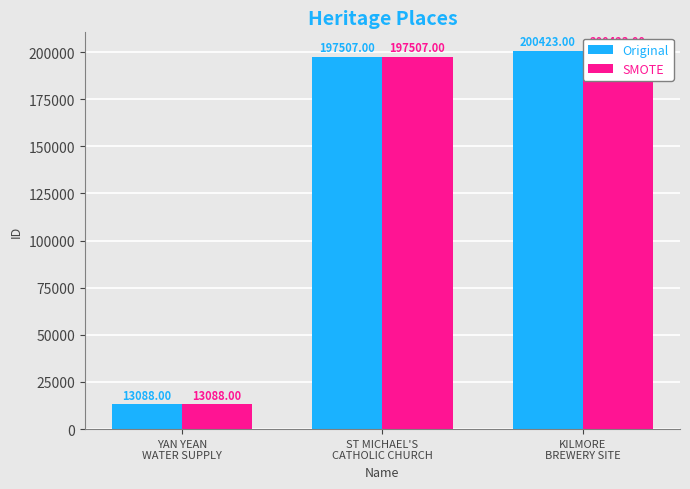

Does the chart contain stacked bars?

No